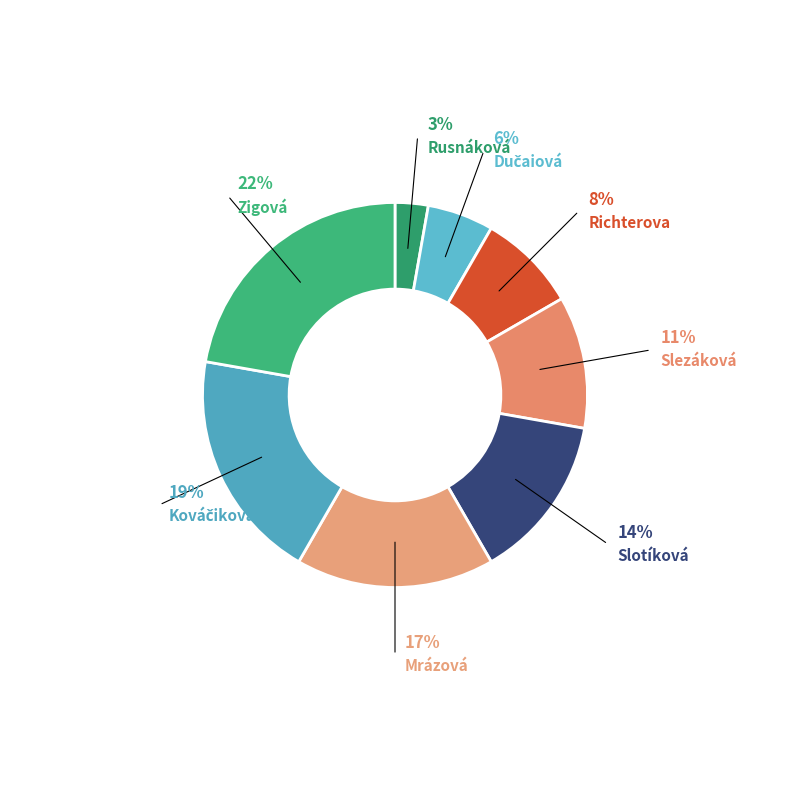

Which slice is the smallest?

Rusnáková Hanka